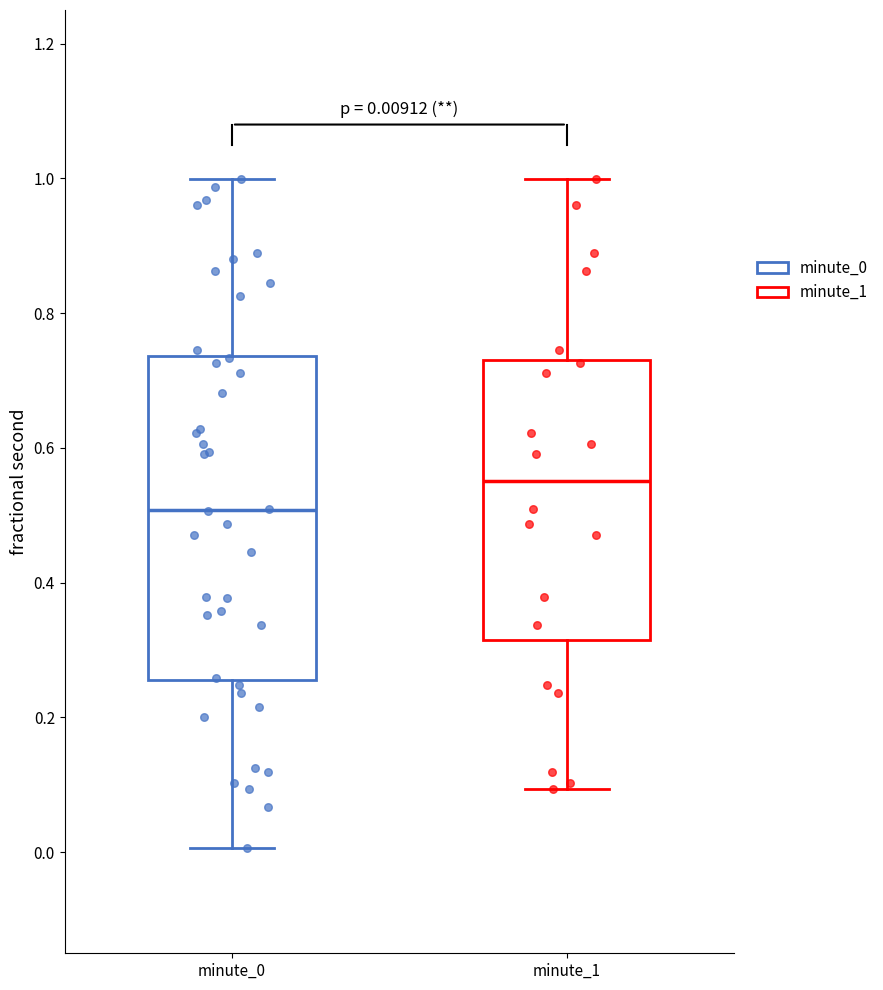

Which box's median line is the lowest?

minute_0